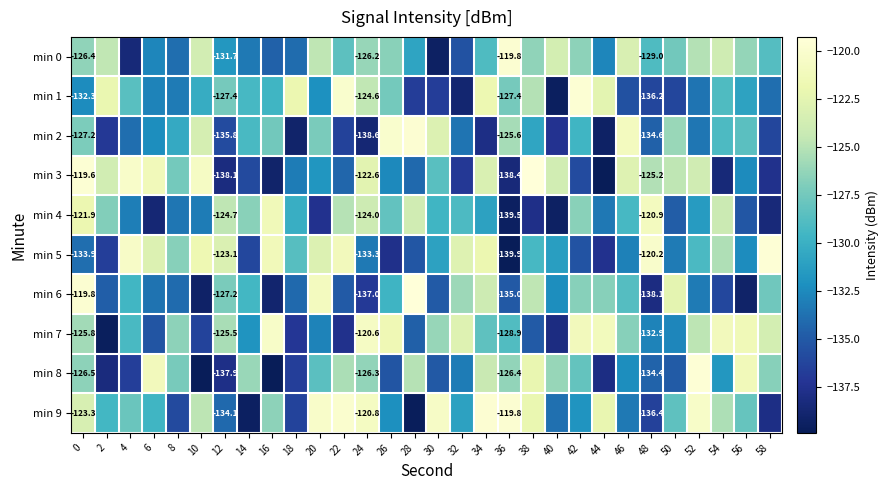

Count the number of categories in the chart.

30